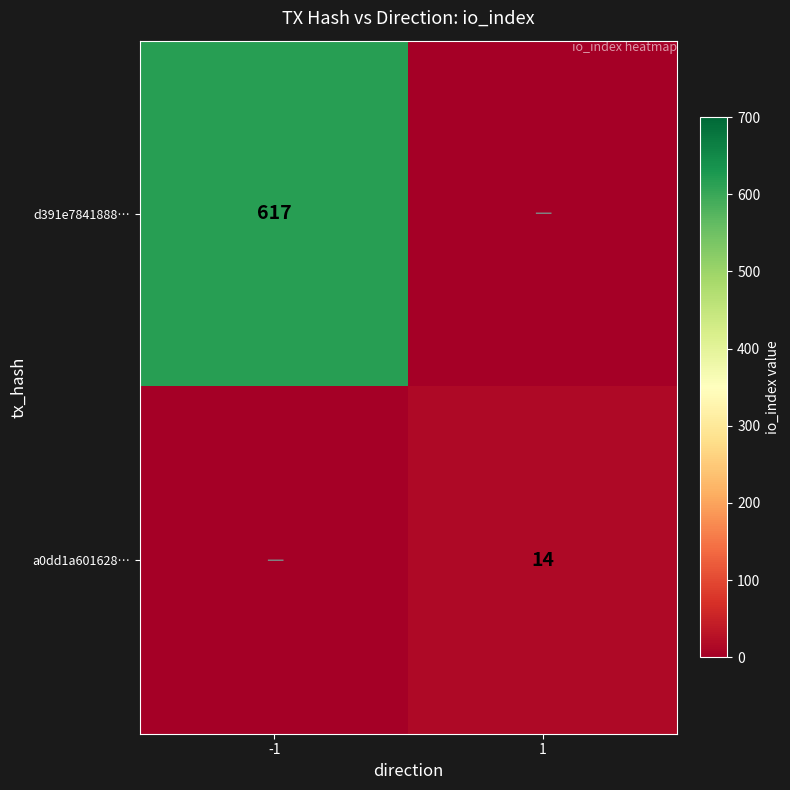

What is the difference between the highest and lowest values at 1?

14